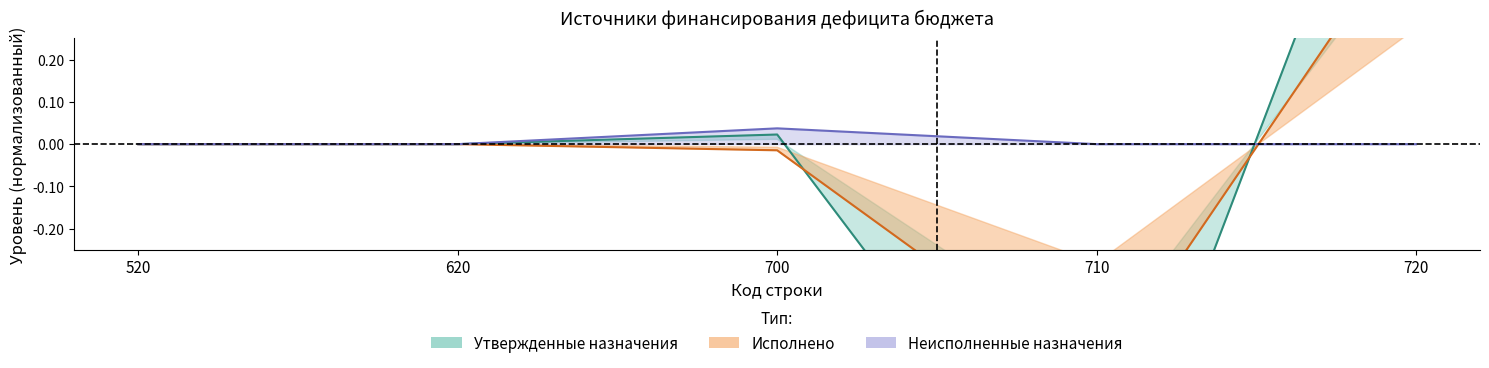

What is the value of the Исполнено point at the 5th from the left?

0.5